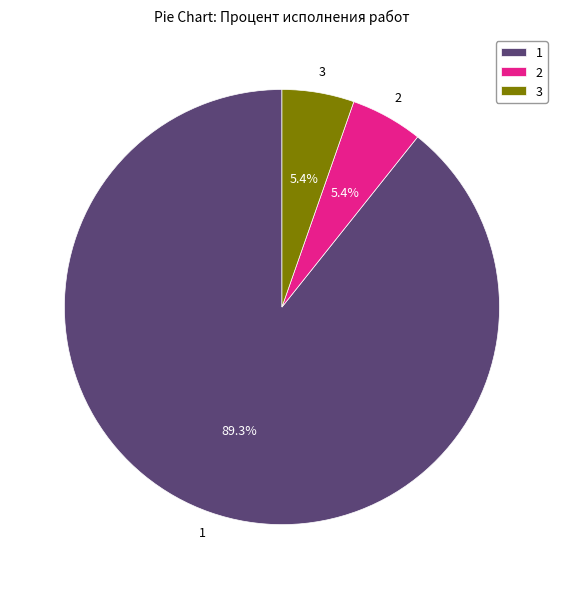

Count the number of slices in the pie.

3